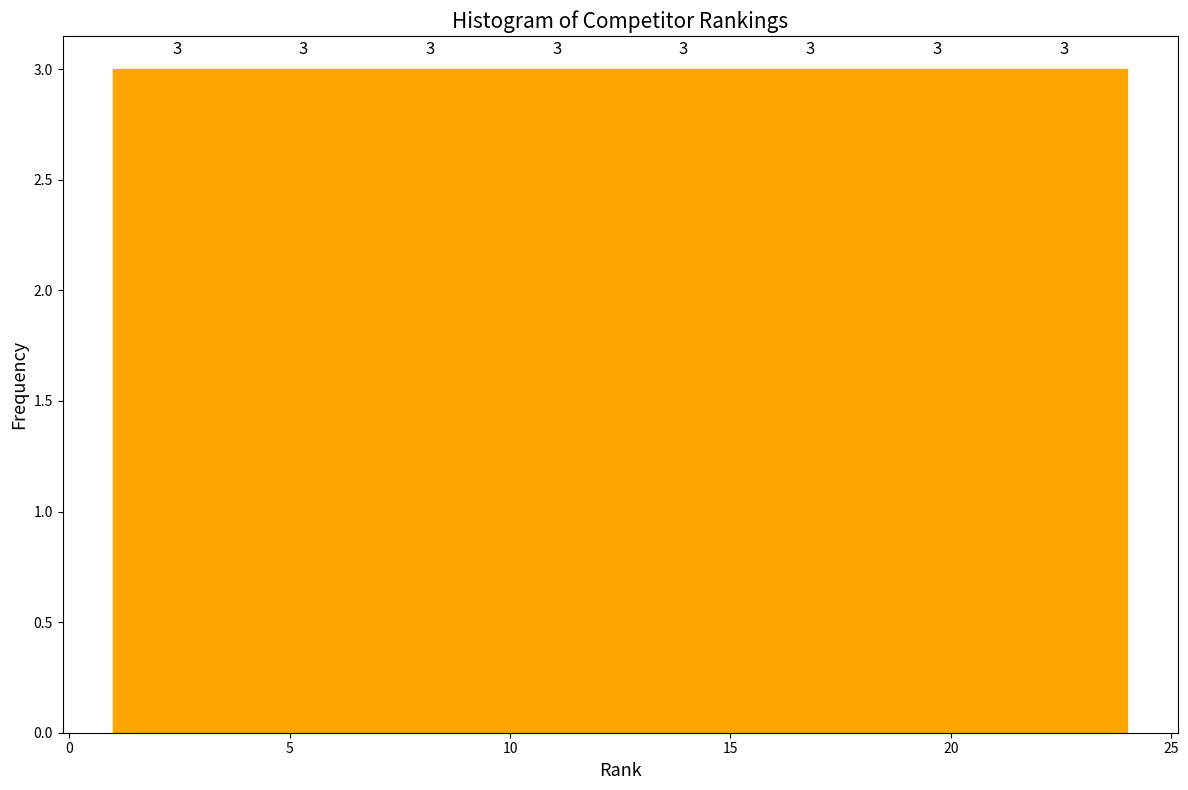

Reading left to right, list every bar in this chart as the range it spans on the x-axis followed by its height. The bar edges are not printed on the chart, so give them approximately, as read against the axis.

1.0 to 4.0: 3
4.0 to 7.0: 3
7.0 to 9.5: 3
9.5 to 12.5: 3
12.5 to 15.5: 3
15.5 to 18.5: 3
18.5 to 21.0: 3
21.0 to 24.0: 3